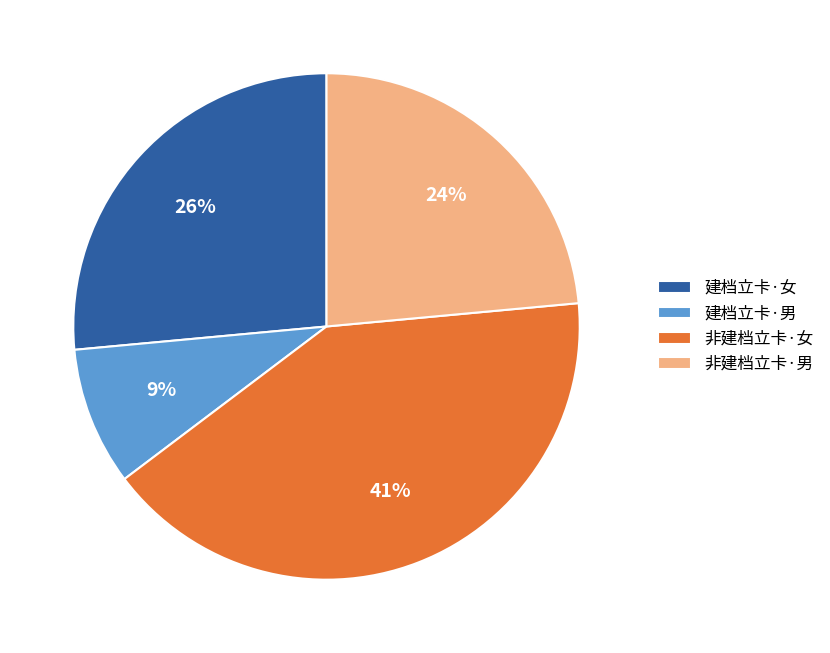

How many slices are in this pie chart?

4